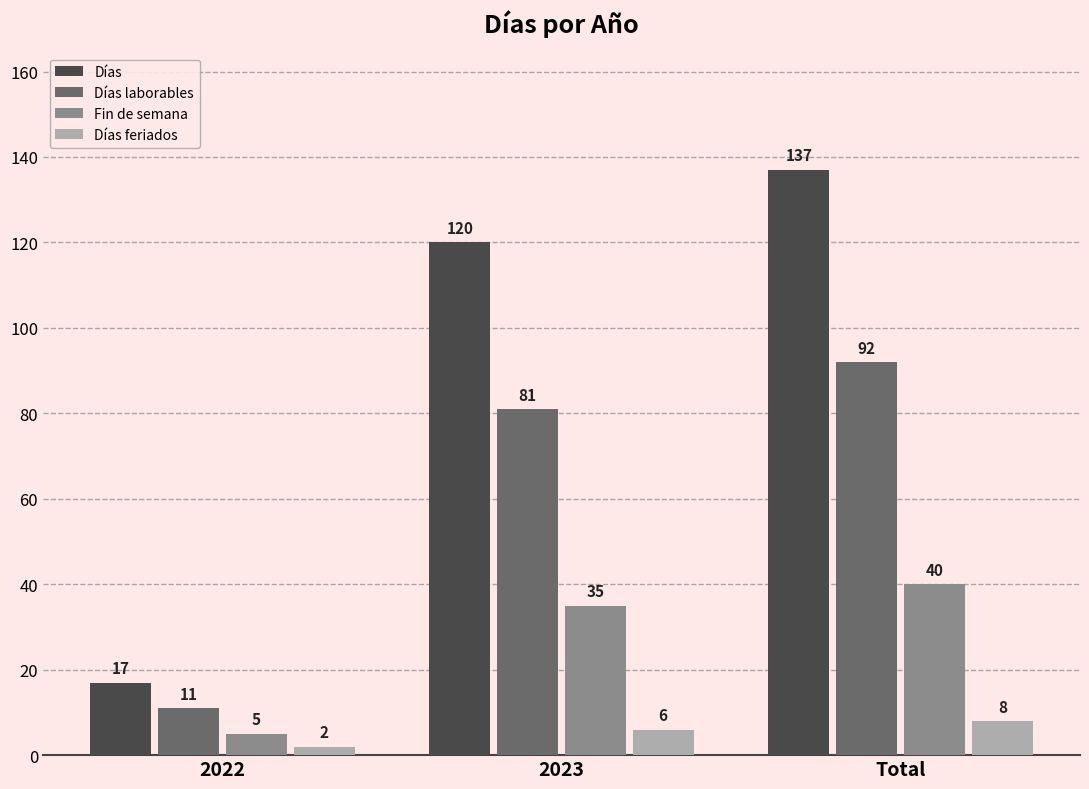

What is the label of the 1st bar from the right?

Total